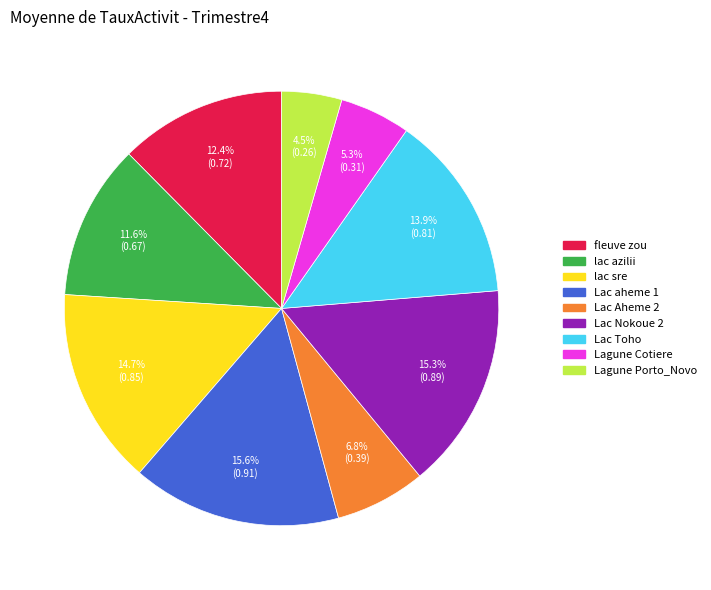

To the nearest percent, what is the difference between the lac sre and lac azilii slice percentages?

3%